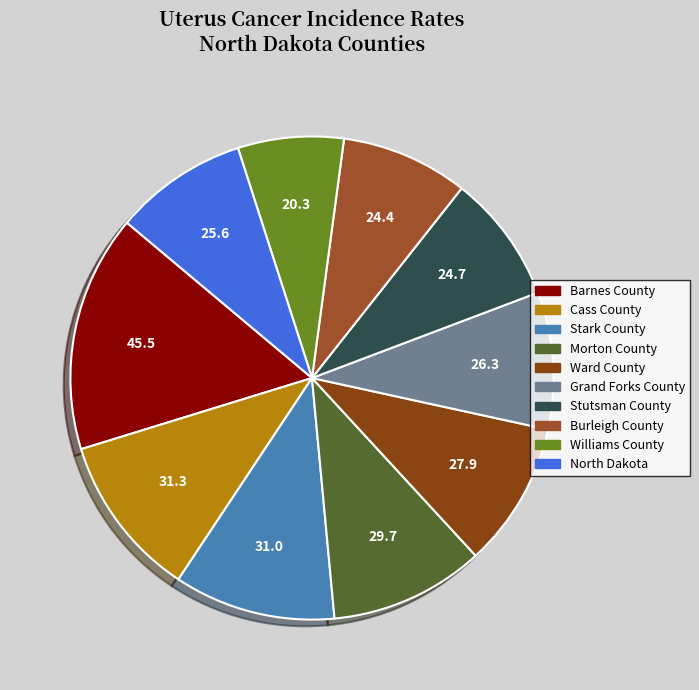

The Barnes County slice represents 16% of the pie. True or false?

True